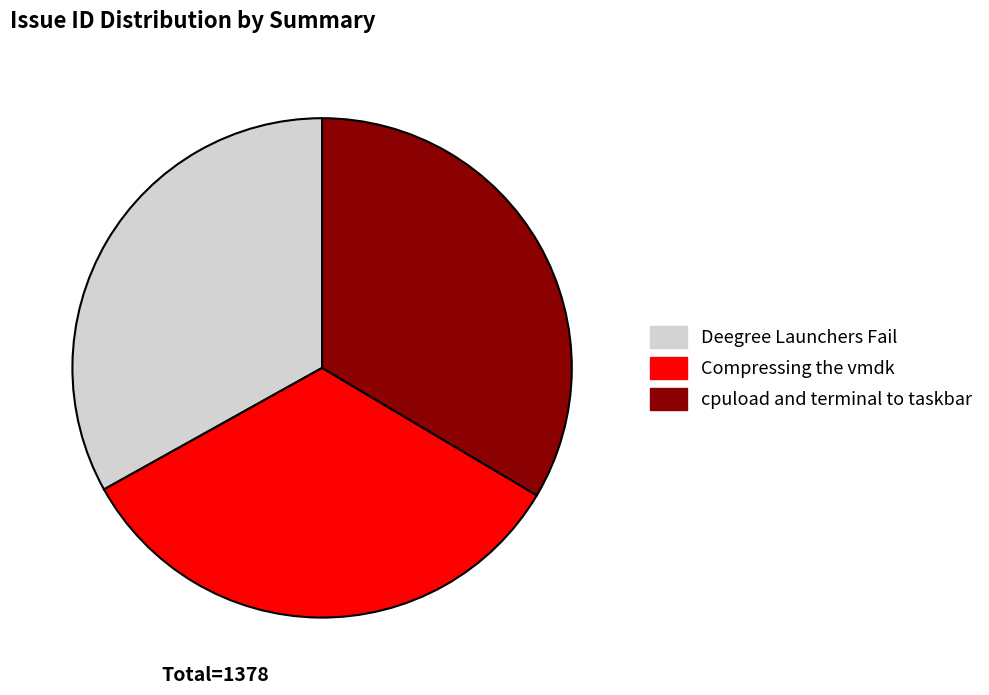

Approximately how many times larger is the value at cpuload and terminal to taskbar compared to Compressing the vmdk?

1.0